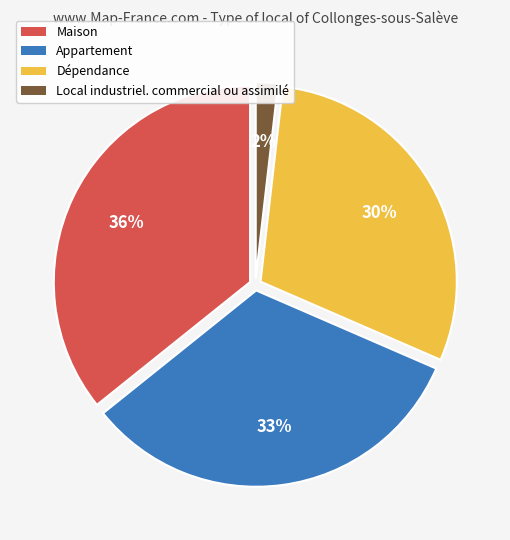

How many slices are in this pie chart?

4